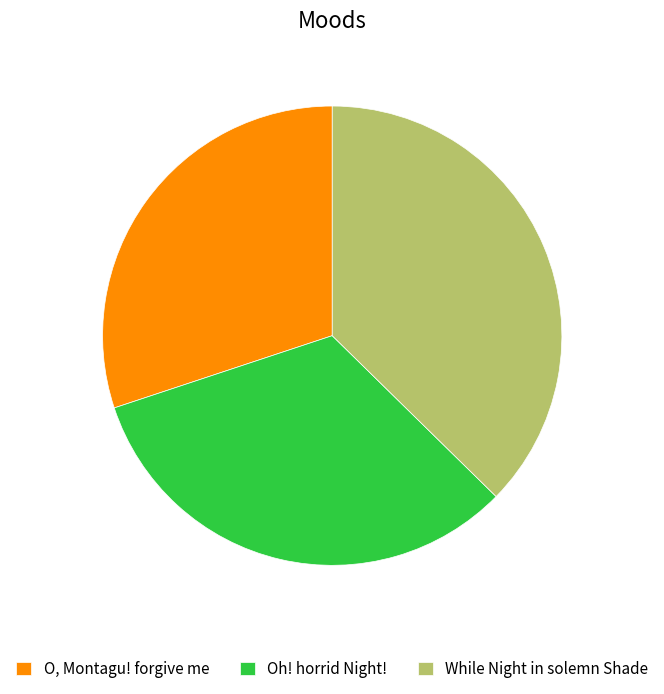

Which has a higher value, Oh! horrid Night! or While Night in solemn Shade?

While Night in solemn Shade